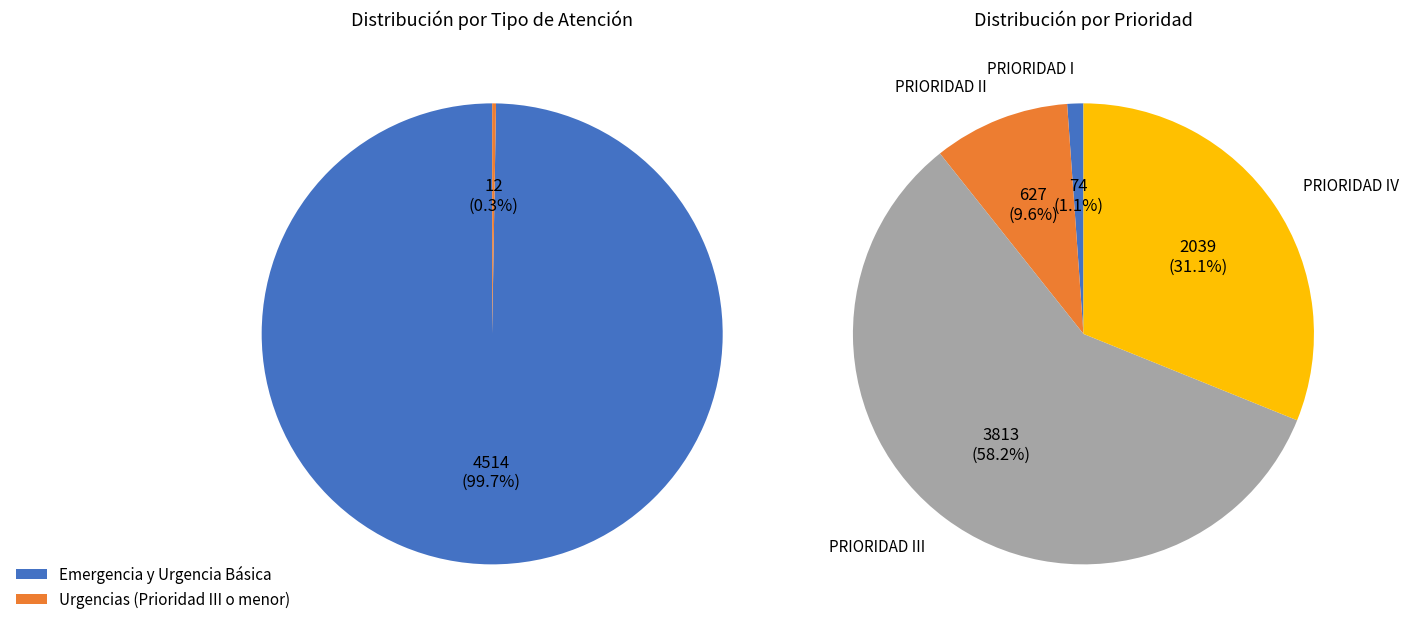

To the nearest percent, what percentage of the pie is Prioridad I?

1%